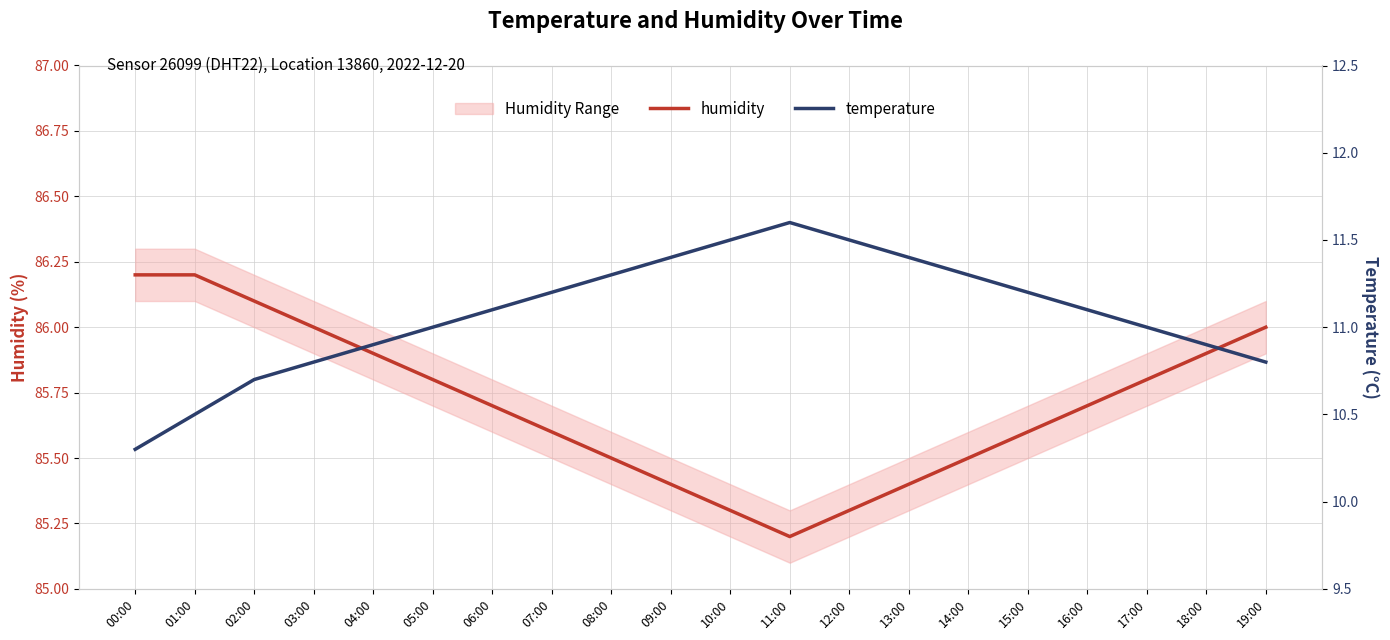

Is it true that temperature equals 10.3 at 00:00?

True